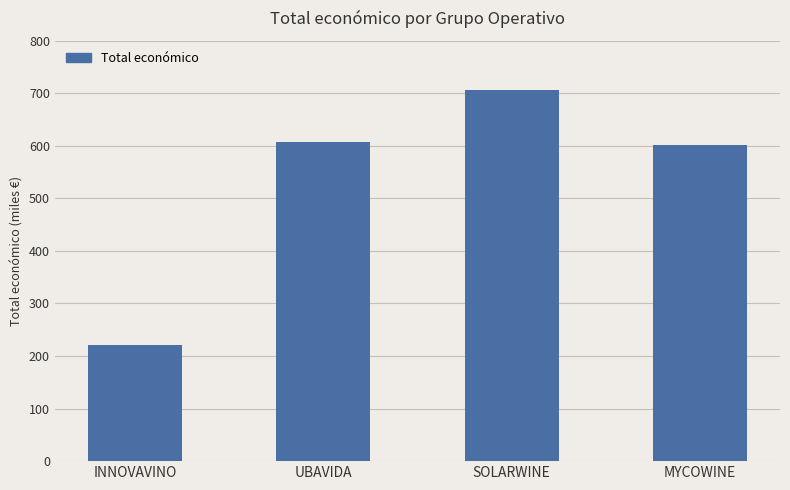

What is the maximum value shown in the chart?

706697.0